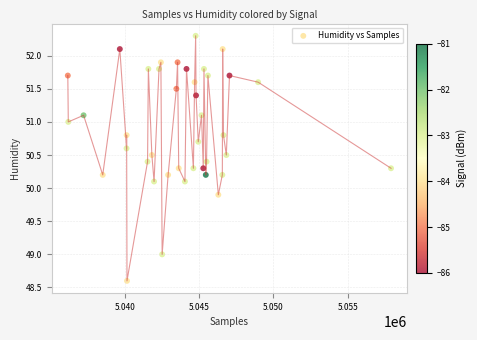

What is the range of X values (max minus min)?

21739.0